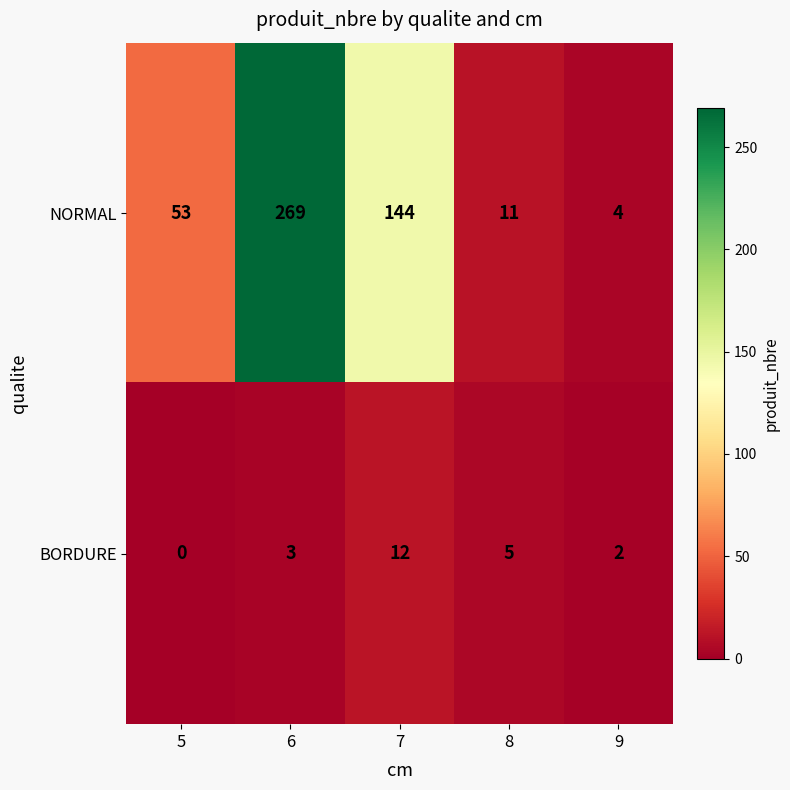

What is the difference between the highest and lowest values at 9?

2